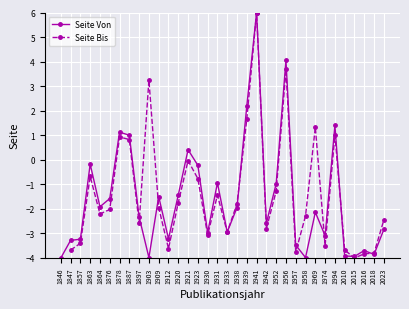

How many interior local peaks does the Seite Von series have?

10